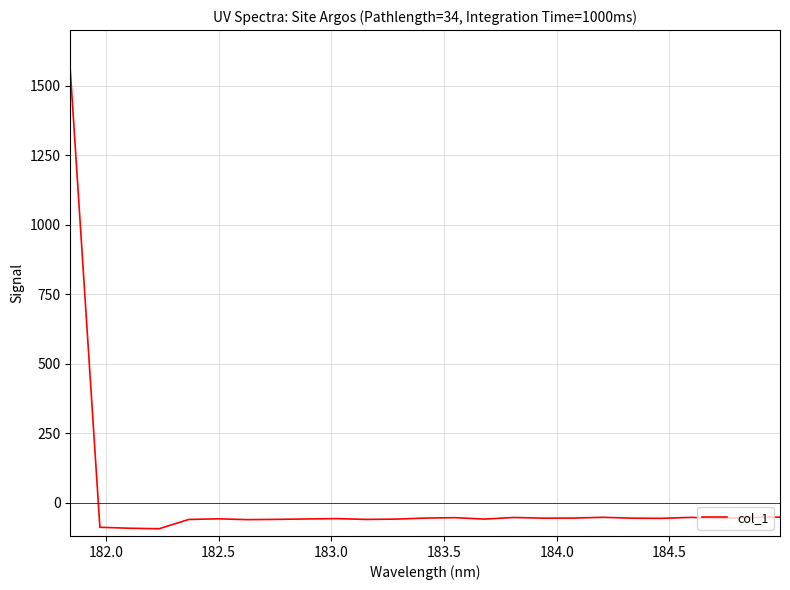

What is the difference between the maximum and minimum values?

1650.2